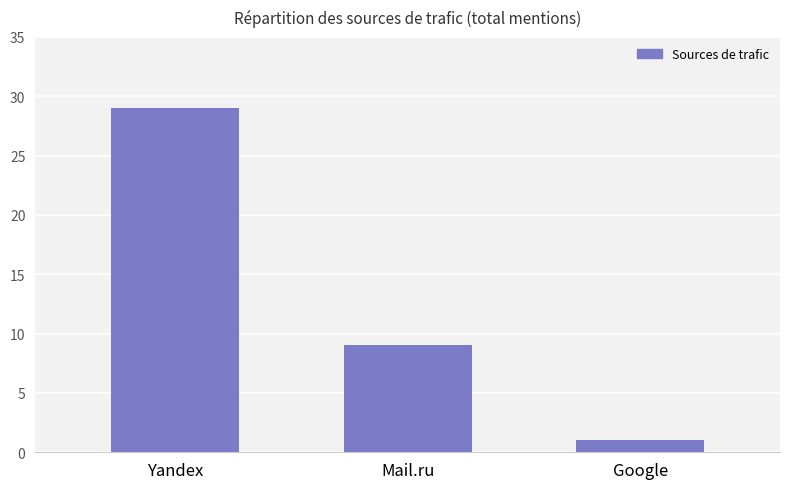

What is the change in value from Mail.ru to Google?

-8